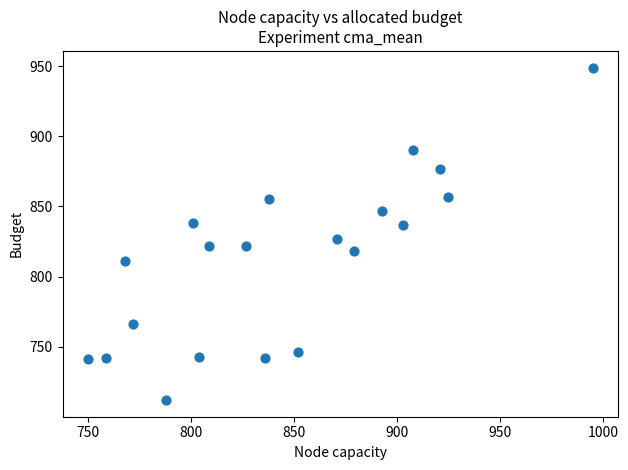

What is the range of X values (max minus min)?

245